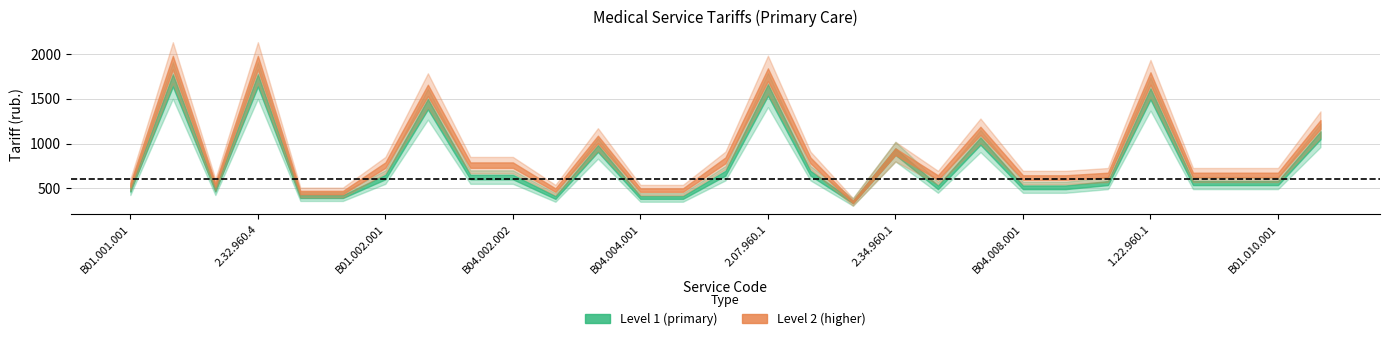

Does the chart display data point markers on the line(s)?

No